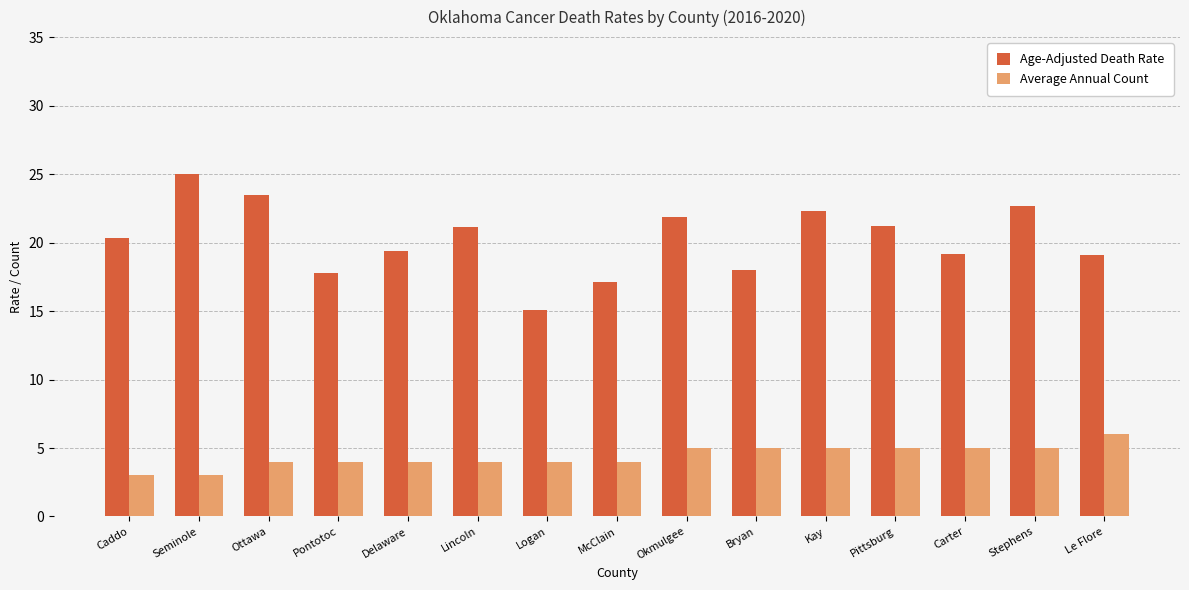

What is the difference between the Age-Adjusted Death Rate values at Le Flore and Carter?

0.1